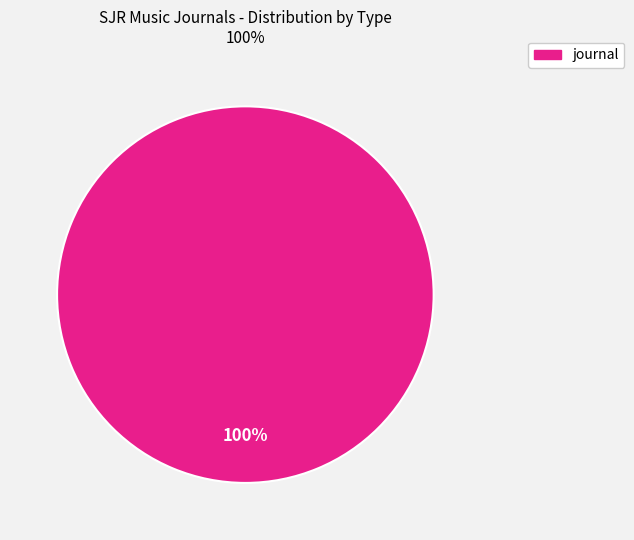

Is there any slice that represents more than half of the pie?

Yes